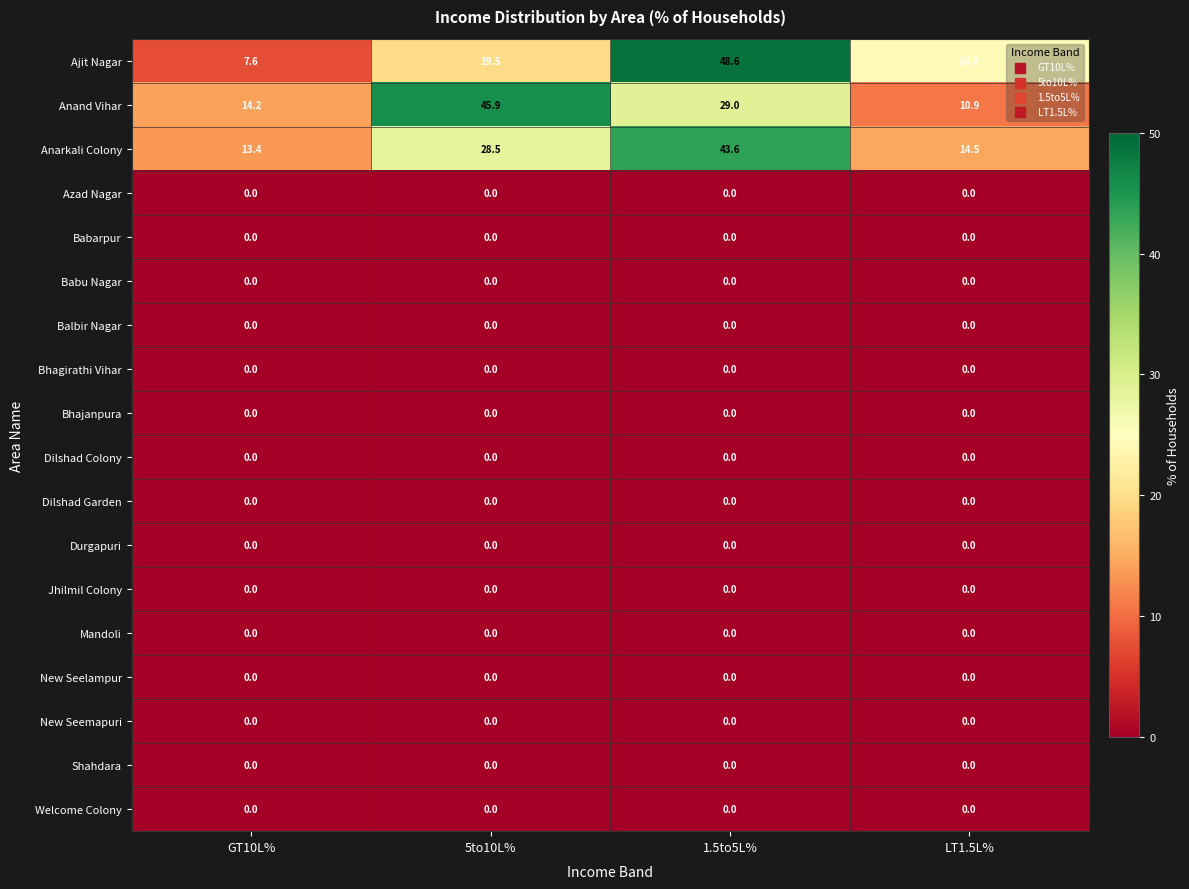

How many distinct data groups are displayed?

18